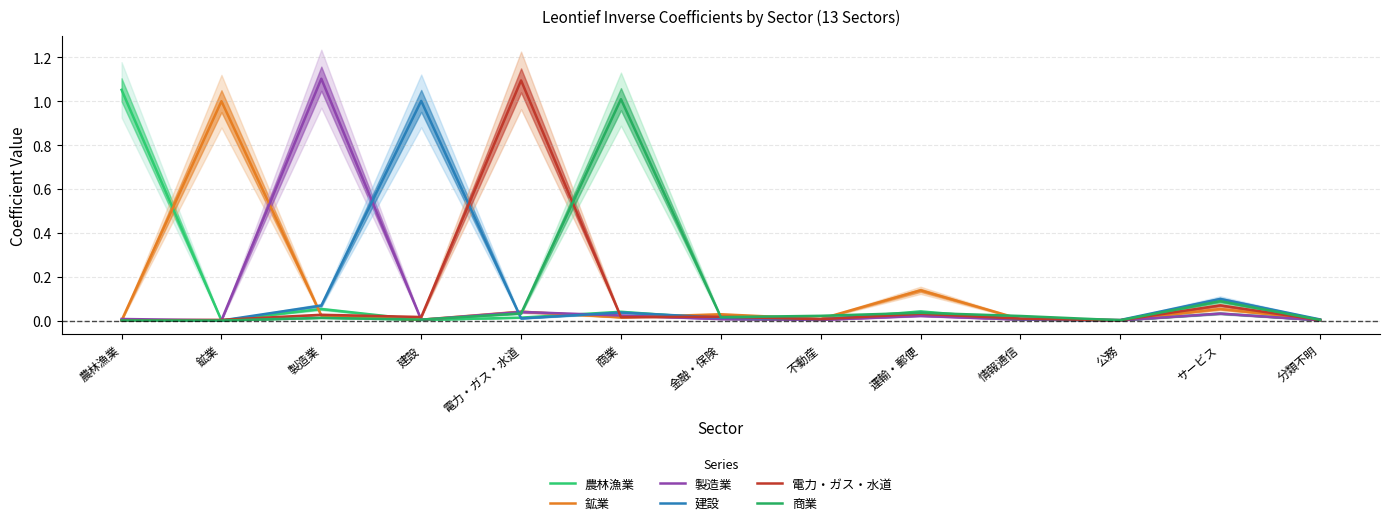

How many series are shown in this chart?

6